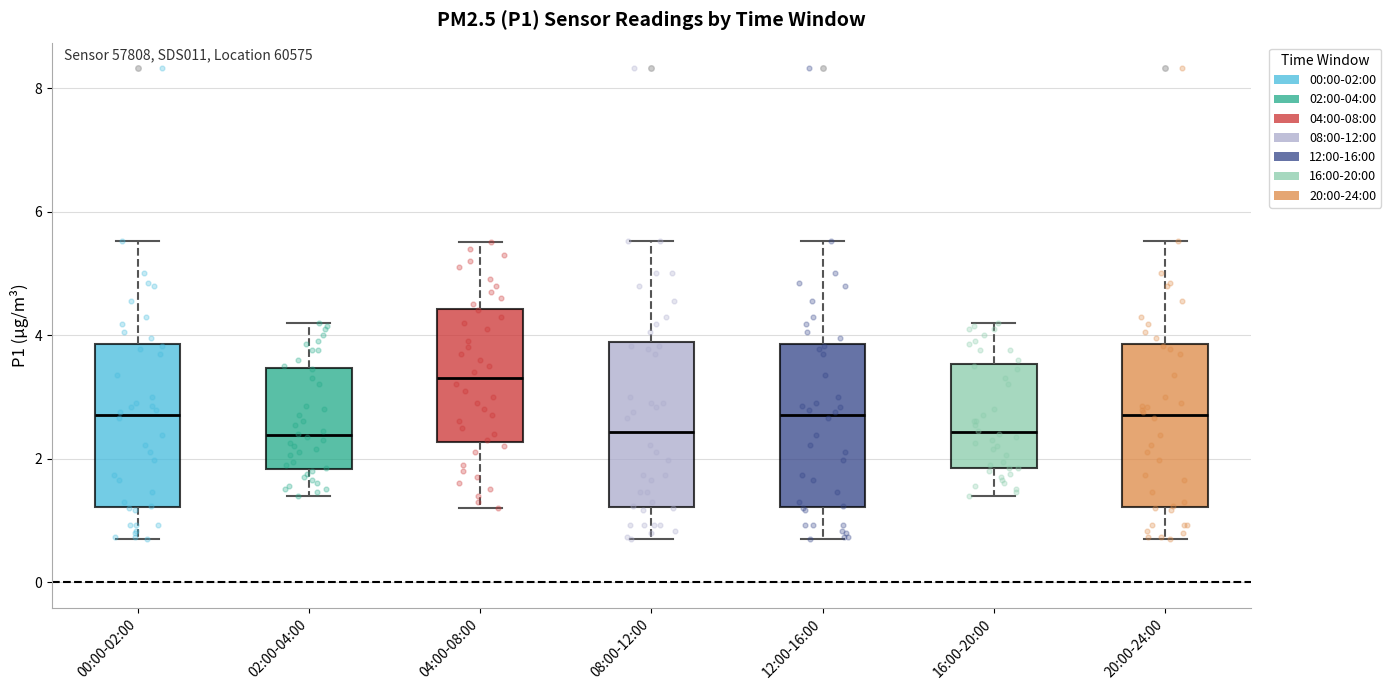

Reading left to right, read every box against the y-axis: the position of its median line, the range the box covers, and the ends of its whiskers. The values are not printed on the chart, so give them approximately, as read against the axis.

00:00-02:00: median 2.8, box 1.2 to 3.8, whiskers 0.8 to 5.6
02:00-04:00: median 2.4, box 1.8 to 3.4, whiskers 1.4 to 4.2
04:00-08:00: median 3.4, box 2.2 to 4.4, whiskers 1.2 to 5.6
08:00-12:00: median 2.4, box 1.2 to 3.8, whiskers 0.8 to 5.6
12:00-16:00: median 2.8, box 1.2 to 3.8, whiskers 0.8 to 5.6
16:00-20:00: median 2.4, box 1.8 to 3.6, whiskers 1.4 to 4.2
20:00-24:00: median 2.8, box 1.2 to 3.8, whiskers 0.8 to 5.6